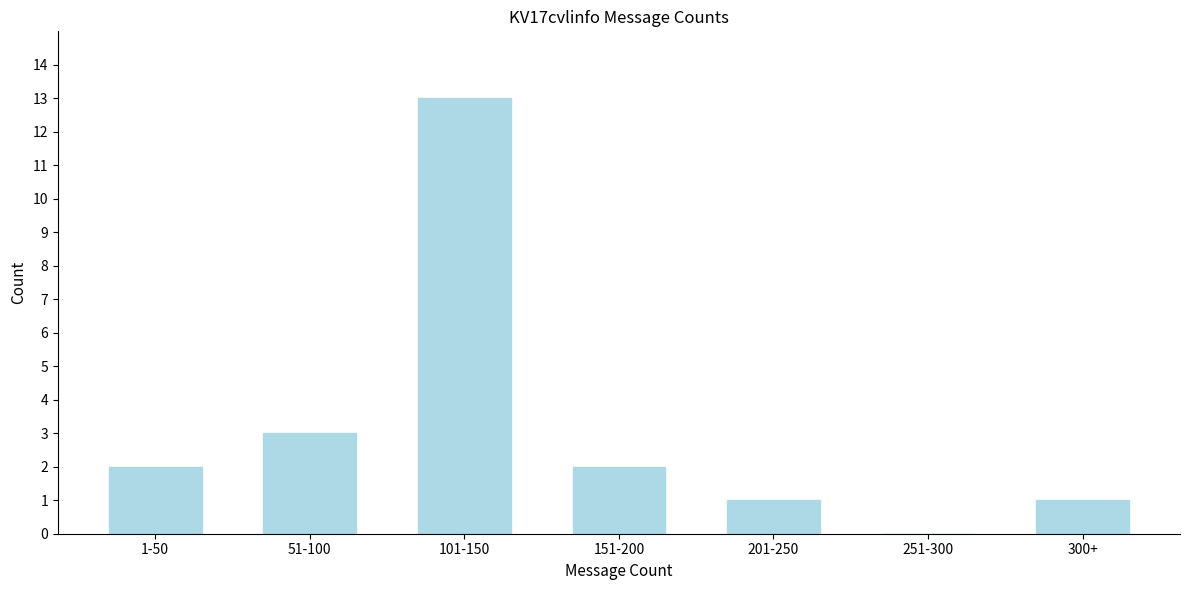

Reading left to right, transcribe all the data shown in this chart.

1-50=2	51-100=3	101-150=13	151-200=2	201-250=1	251-300=0	300+=1